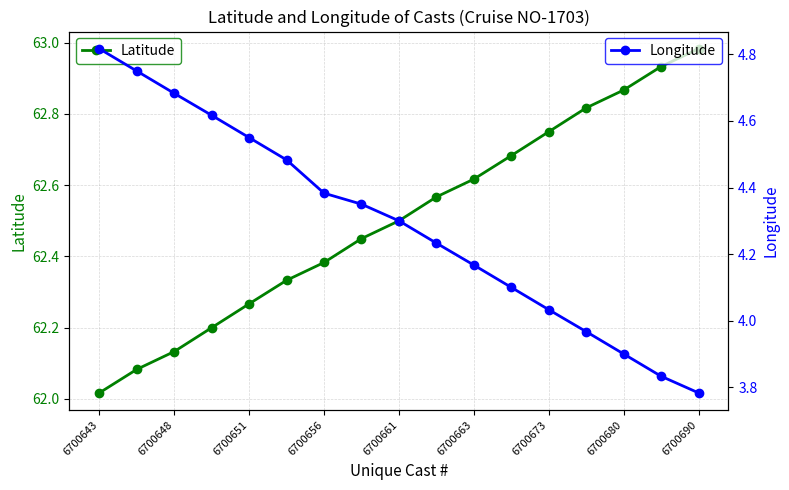

What are all the series names shown in the legend?

Latitude, Longitude